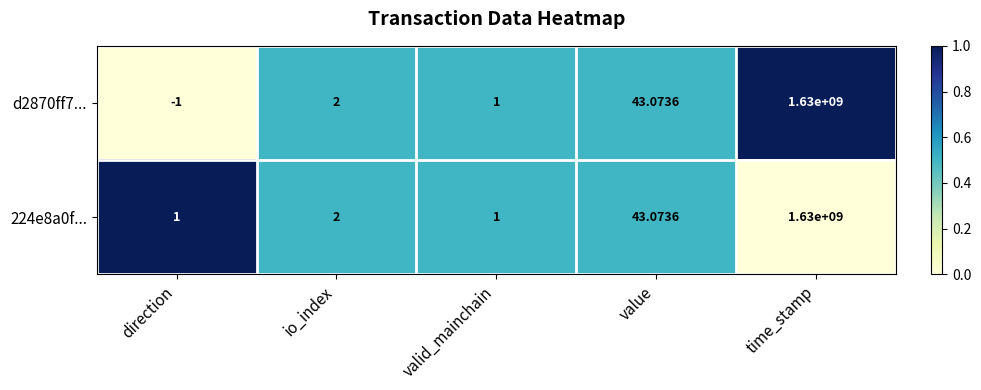

What is the total value across all series at direction?

0.0